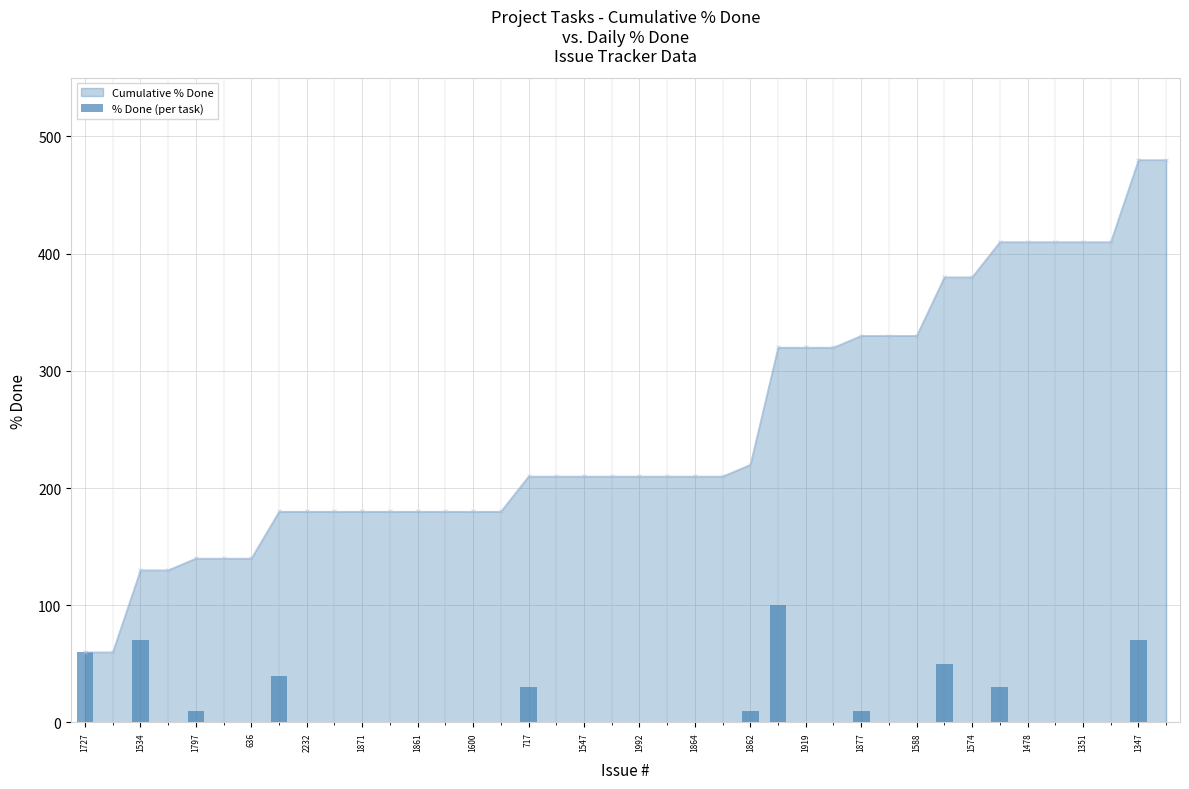

What is the lowest value of the Cumulative % Done series?

60